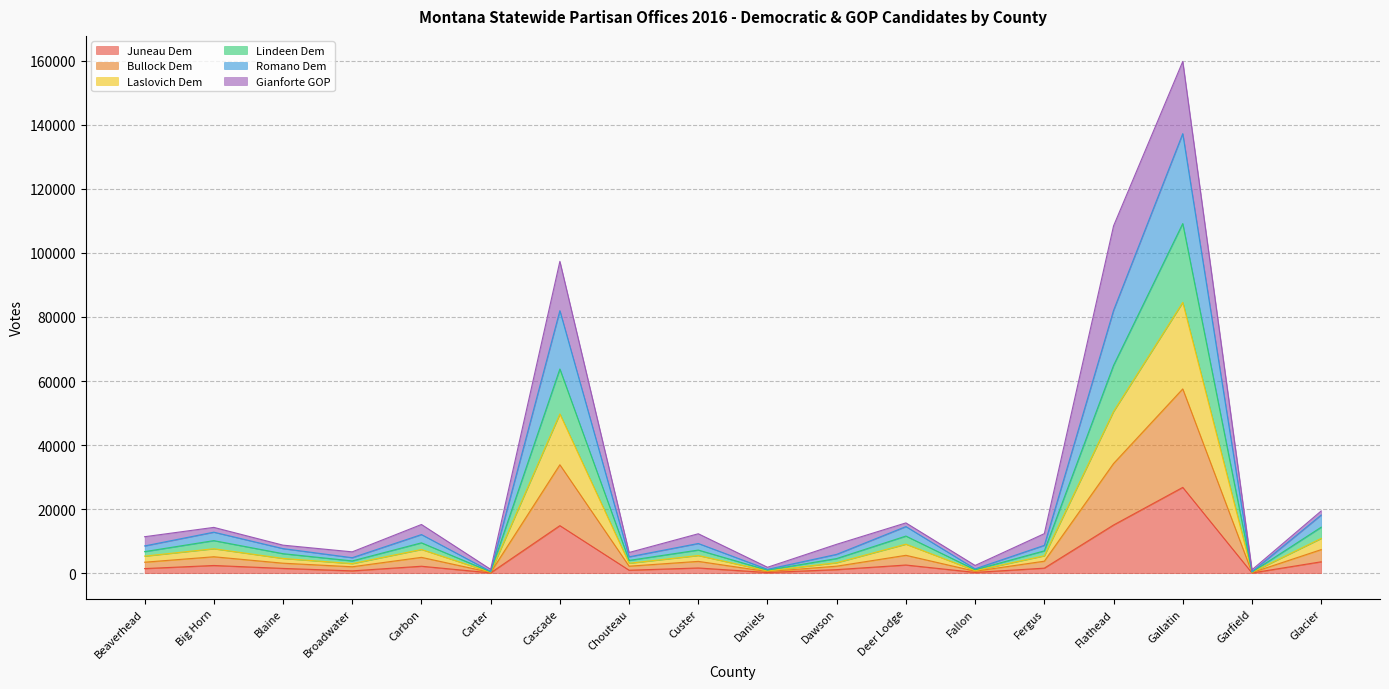

What position from the left is Beaverhead?

1